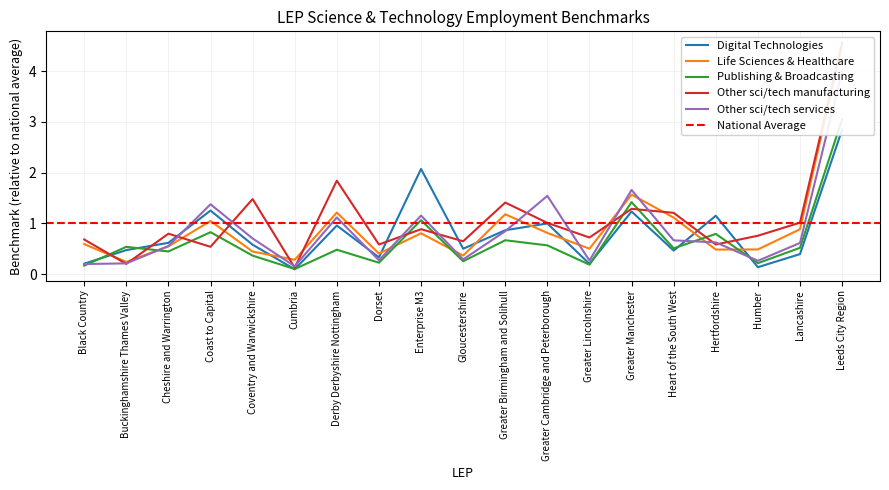

What is the value of the Digital Technologies point at the 1st from the left?

0.2